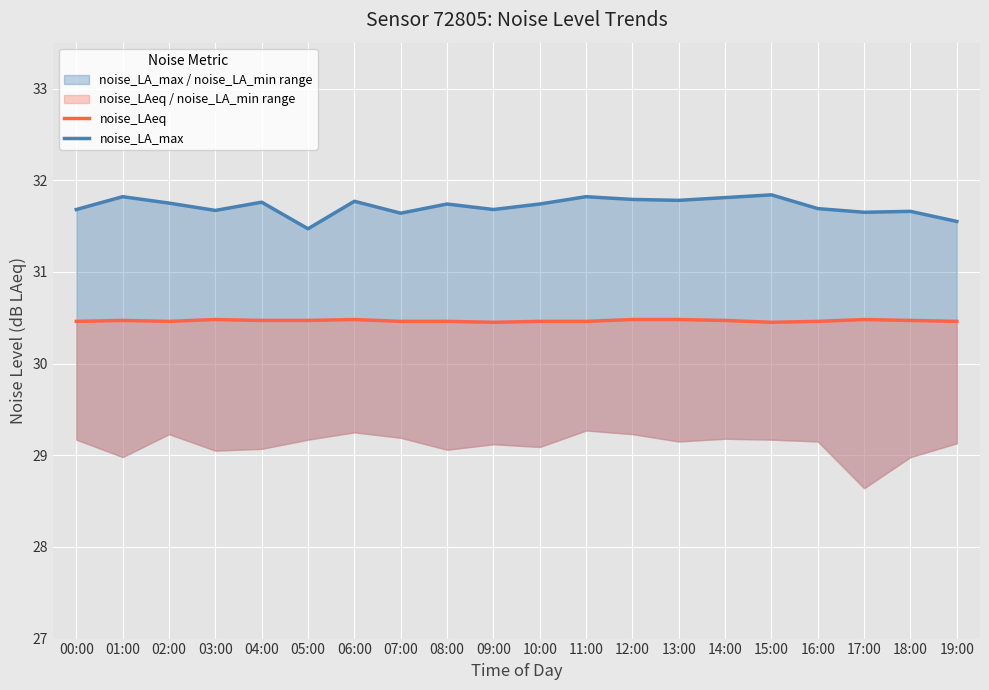

Reading left to right, list all the values displayed in this chart.

noise_LAeq: 30.5	30.5	30.5	30.5	30.5	30.5	30.5	30.5	30.5	30.4	30.5	30.5	30.5	30.5	30.5	30.4	30.5	30.5	30.5	30.5
noise_LA_max: 31.7	31.8	31.8	31.7	31.8	31.5	31.8	31.6	31.7	31.7	31.7	31.8	31.8	31.8	31.8	31.8	31.7	31.6	31.7	31.6